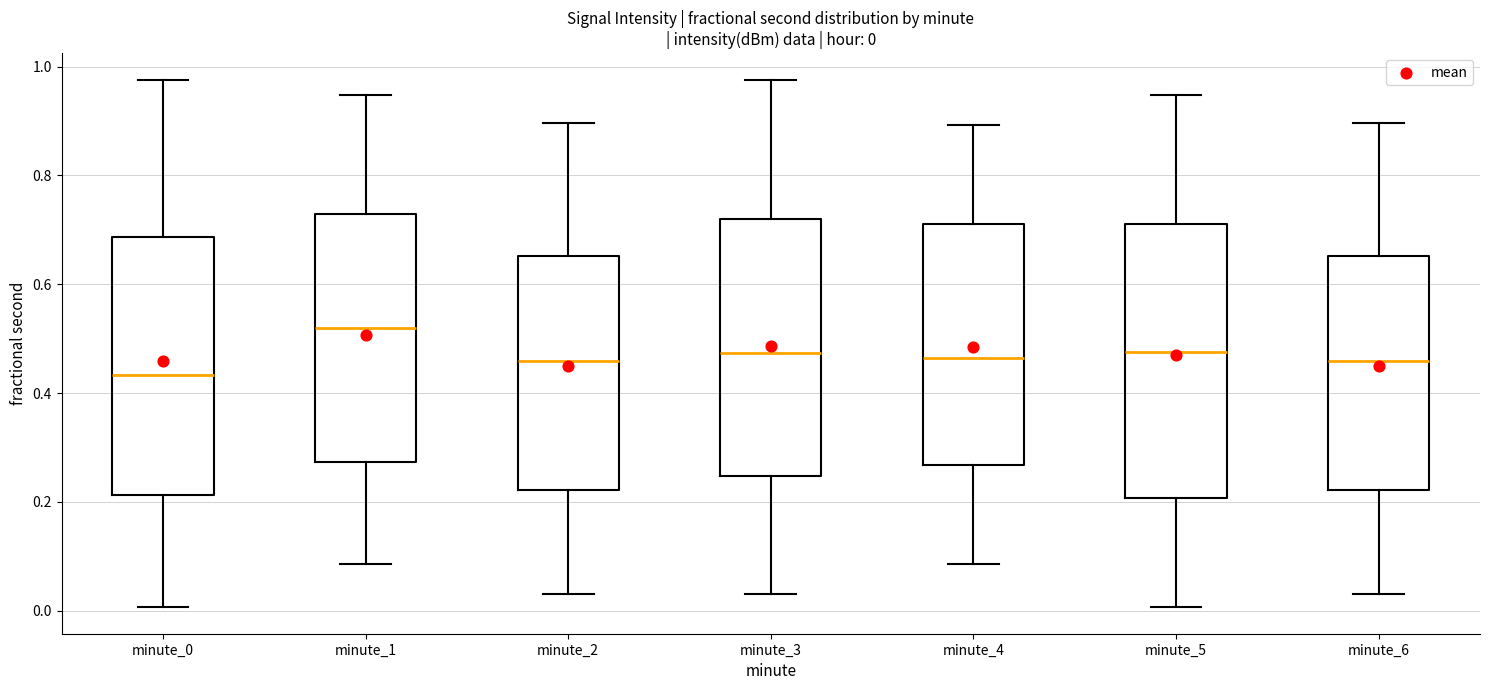

Comparing the boxes themselves (not the whiskers), which one is the tallest?

minute_5